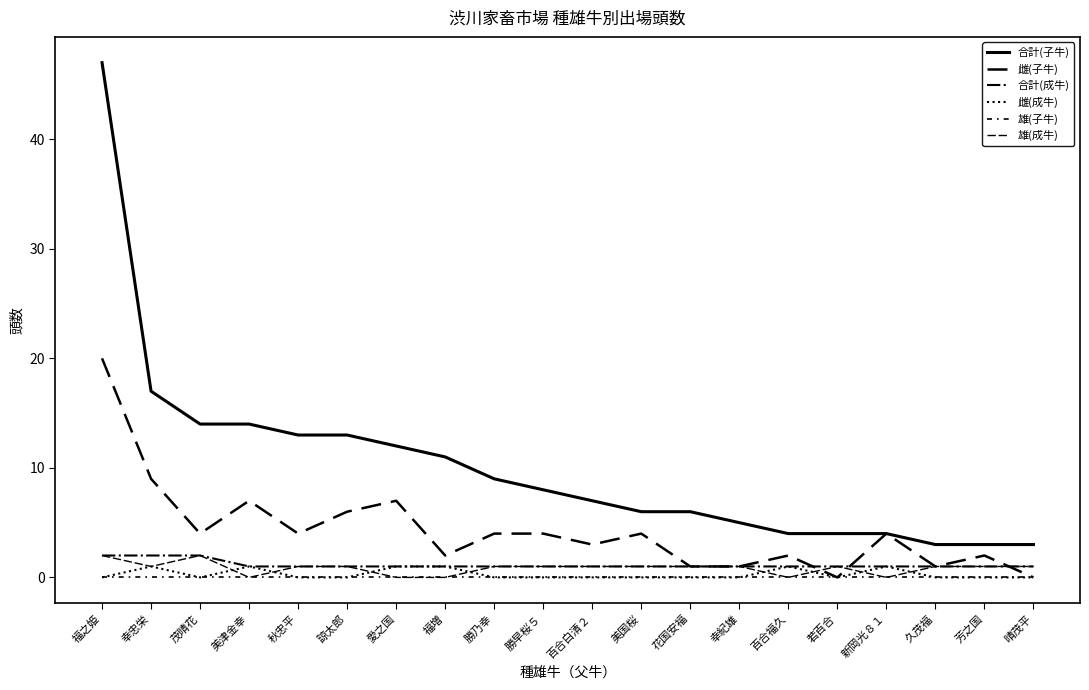

True or false: 合計(成牛) and 雄(成牛) intersect in this chart.

False